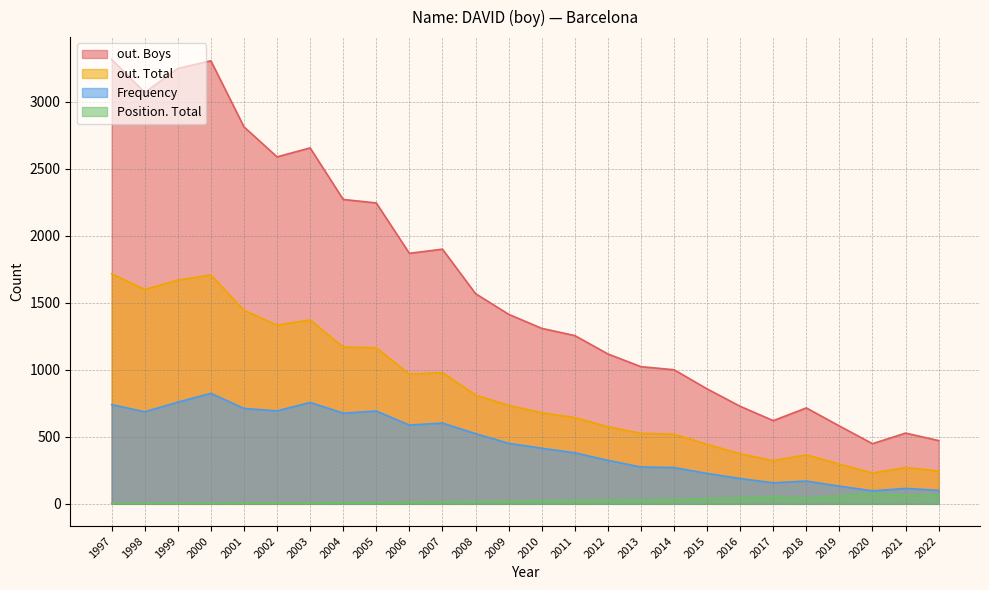

List the series in order of their overall mean, lowest first.

Position. Total, Frequency, out. Total, out. Boys